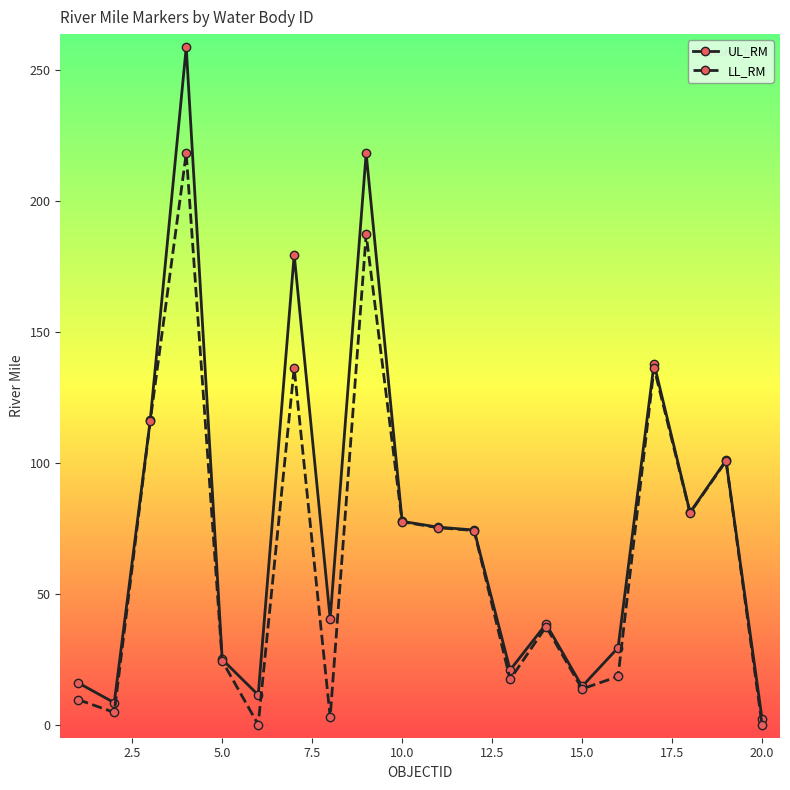

What is the greatest value displayed?

258.7